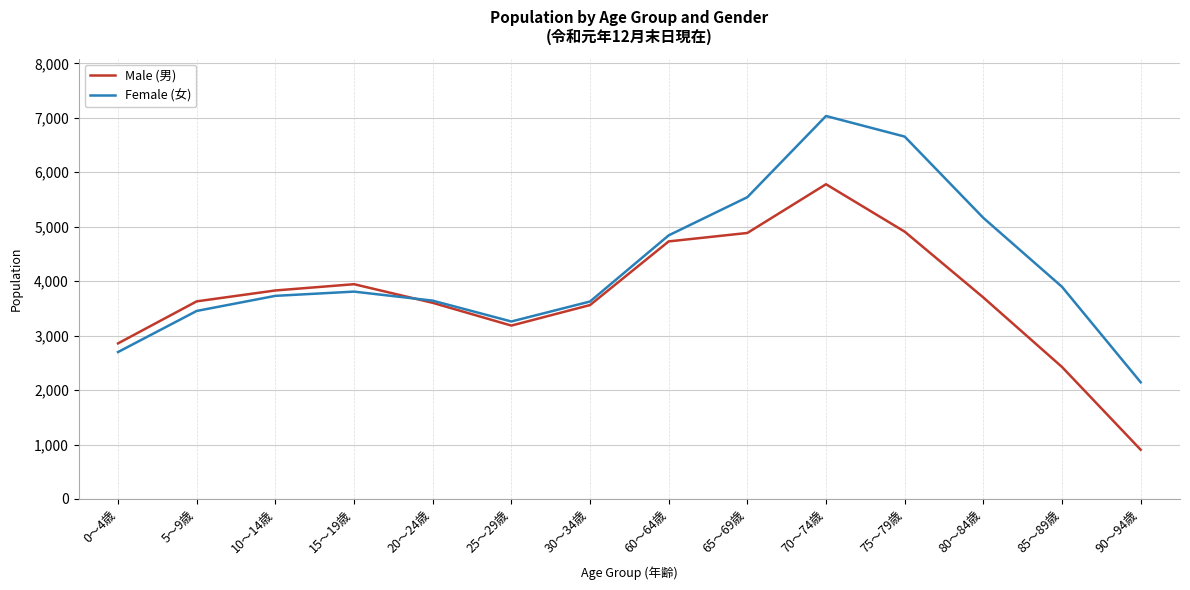

Which series has the widest spread of values?

Female (女)